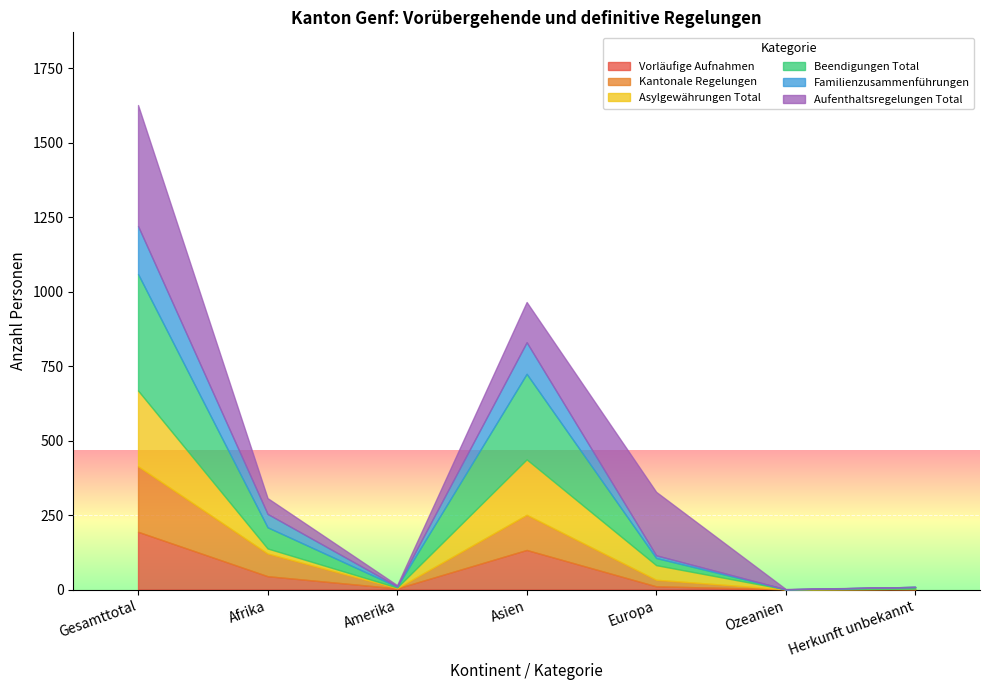

True or false: Familienzusammenführungen has more than 2 interior local peaks.

False